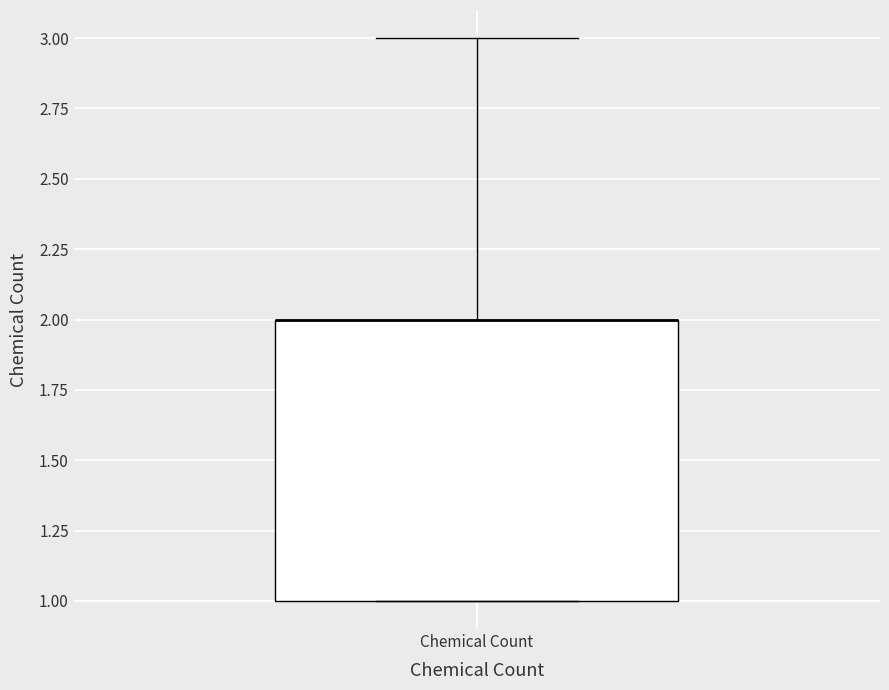

Read this box plot against the y-axis: the position of the median line, the range covered by the box, and the ends of both whiskers. The values are not printed on the chart, so give them approximately, as read against the axis.

median 2 (drawn on the box's upper edge), box 1 to 2, whiskers 1 to 3